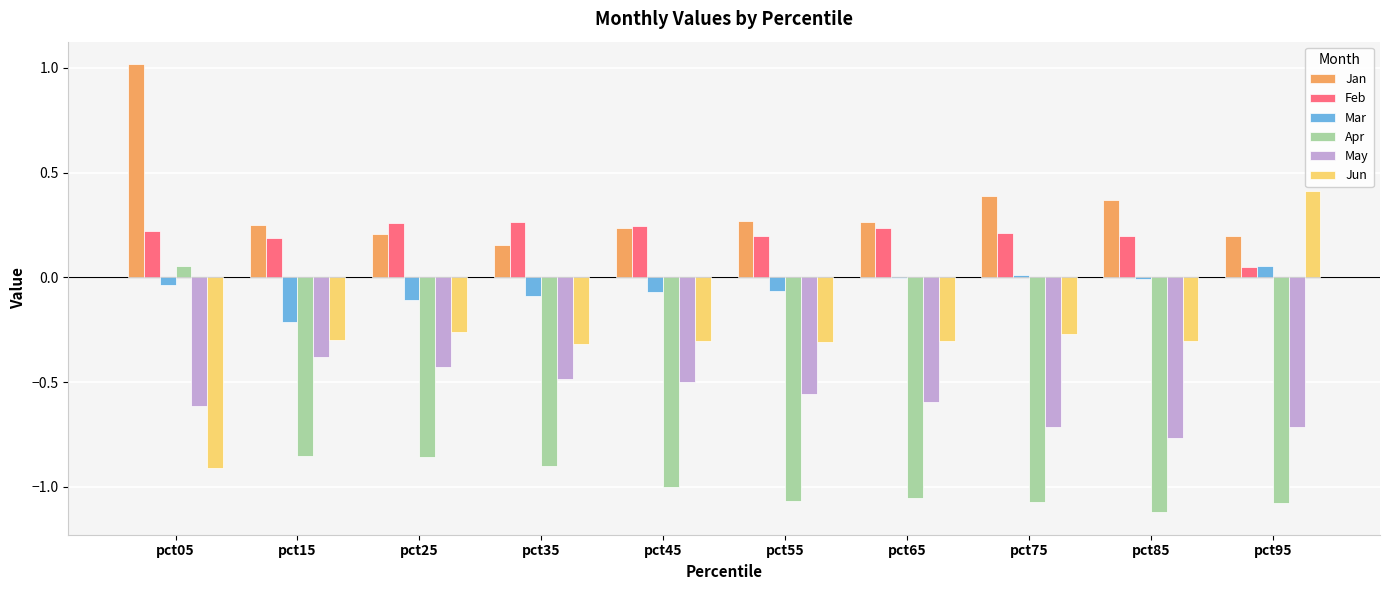

What is the greatest value displayed?

1.0